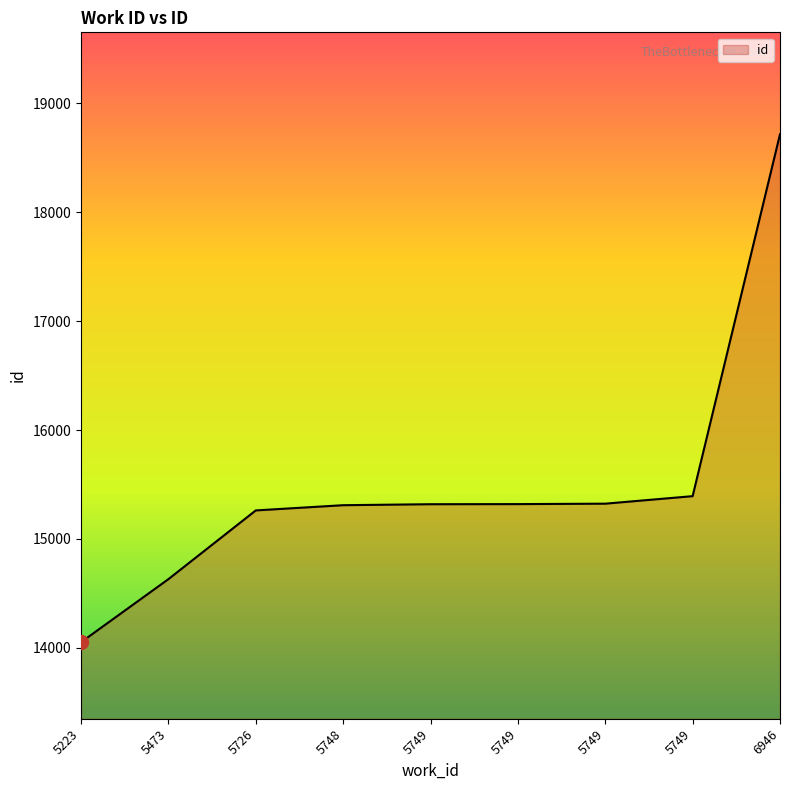

Between 5748 and 5749, which is larger?

5749